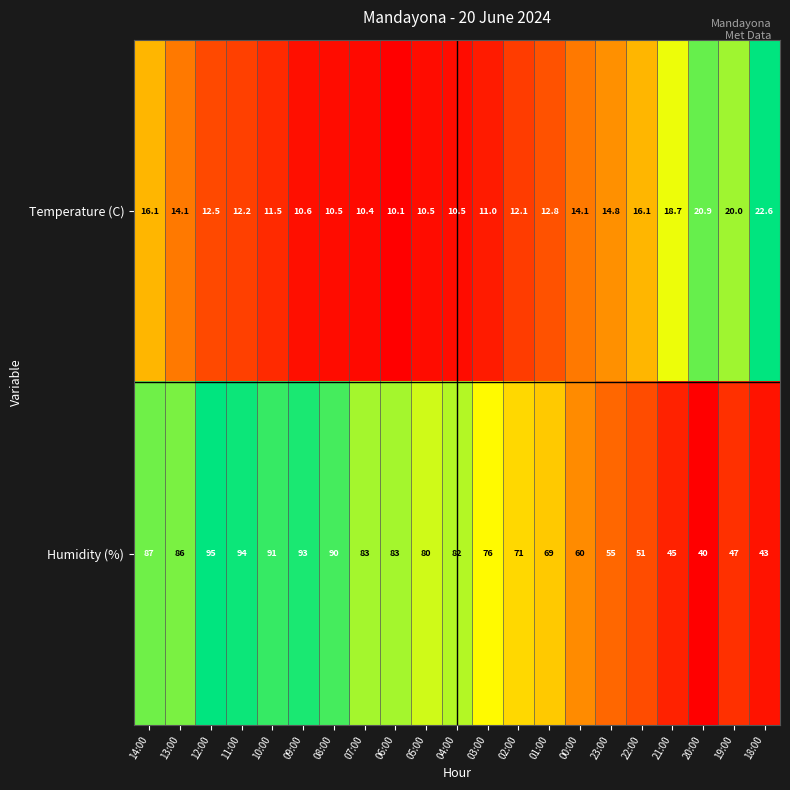

What is the average value of the Humidity (%) series?

72.4